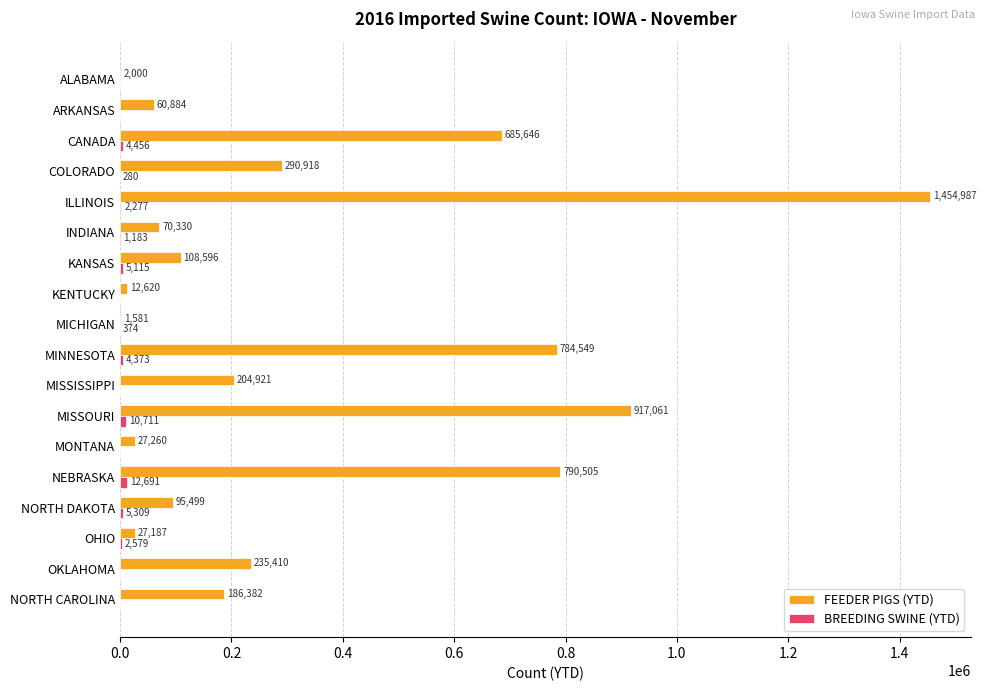

What is the sum of the FEEDER PIGS (YTD) values at INDIANA and MISSOURI?

987391